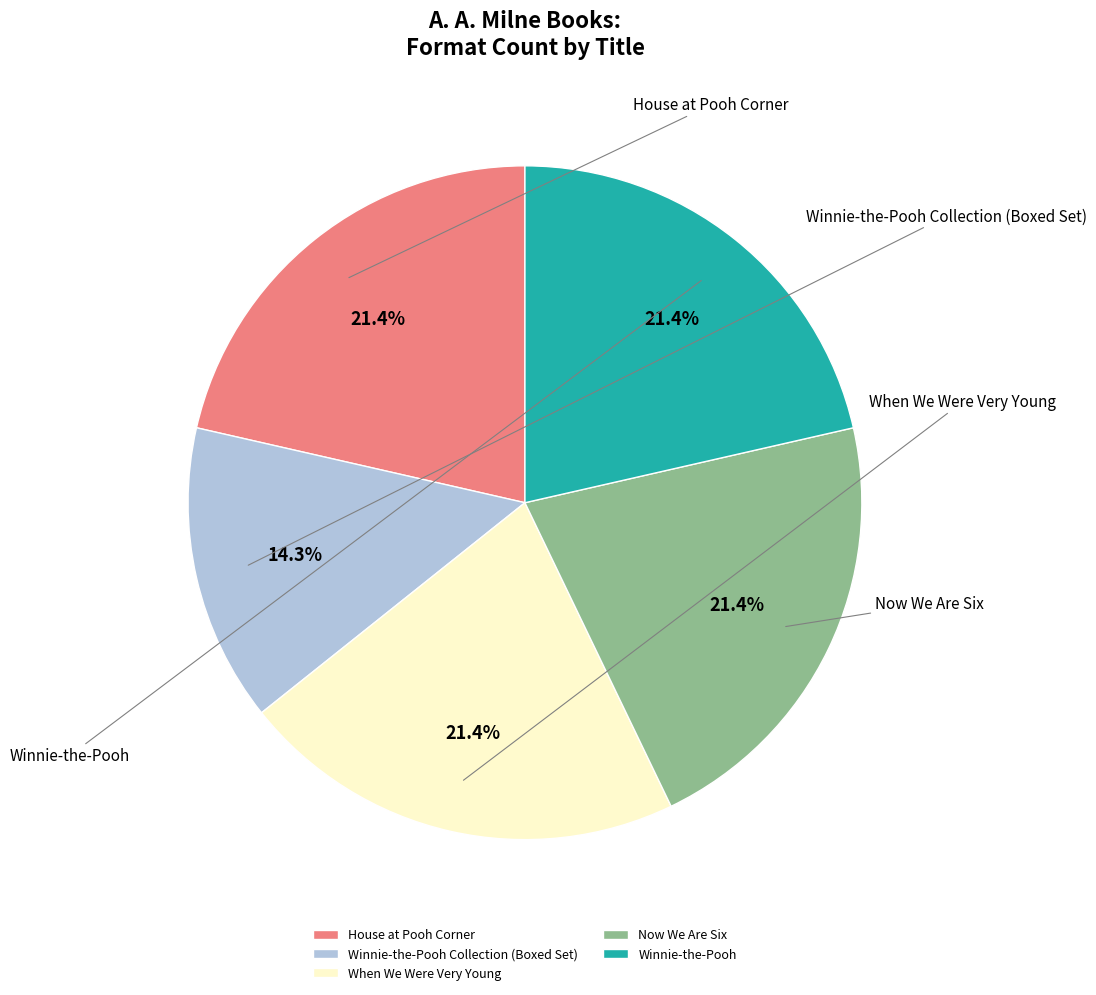

Rank the categories by value from highest to lowest.

House at Pooh Corner, When We Were Very Young, Now We Are Six, Winnie-the-Pooh, Winnie-the-Pooh Collection (Boxed Set)